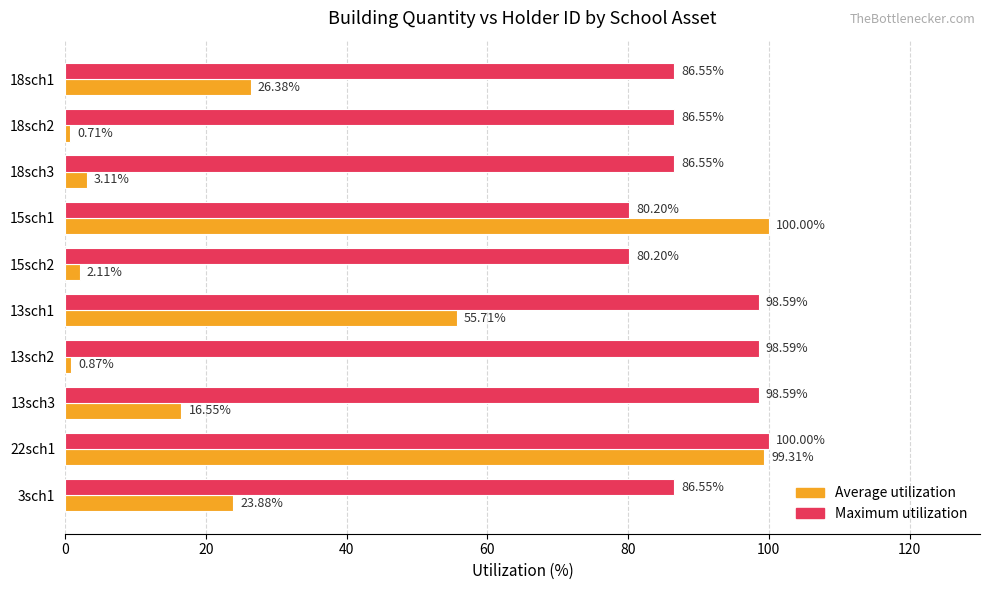

Is the value of Average utilization at 13sch1 greater than the value of Maximum utilization at 3sch1?

No